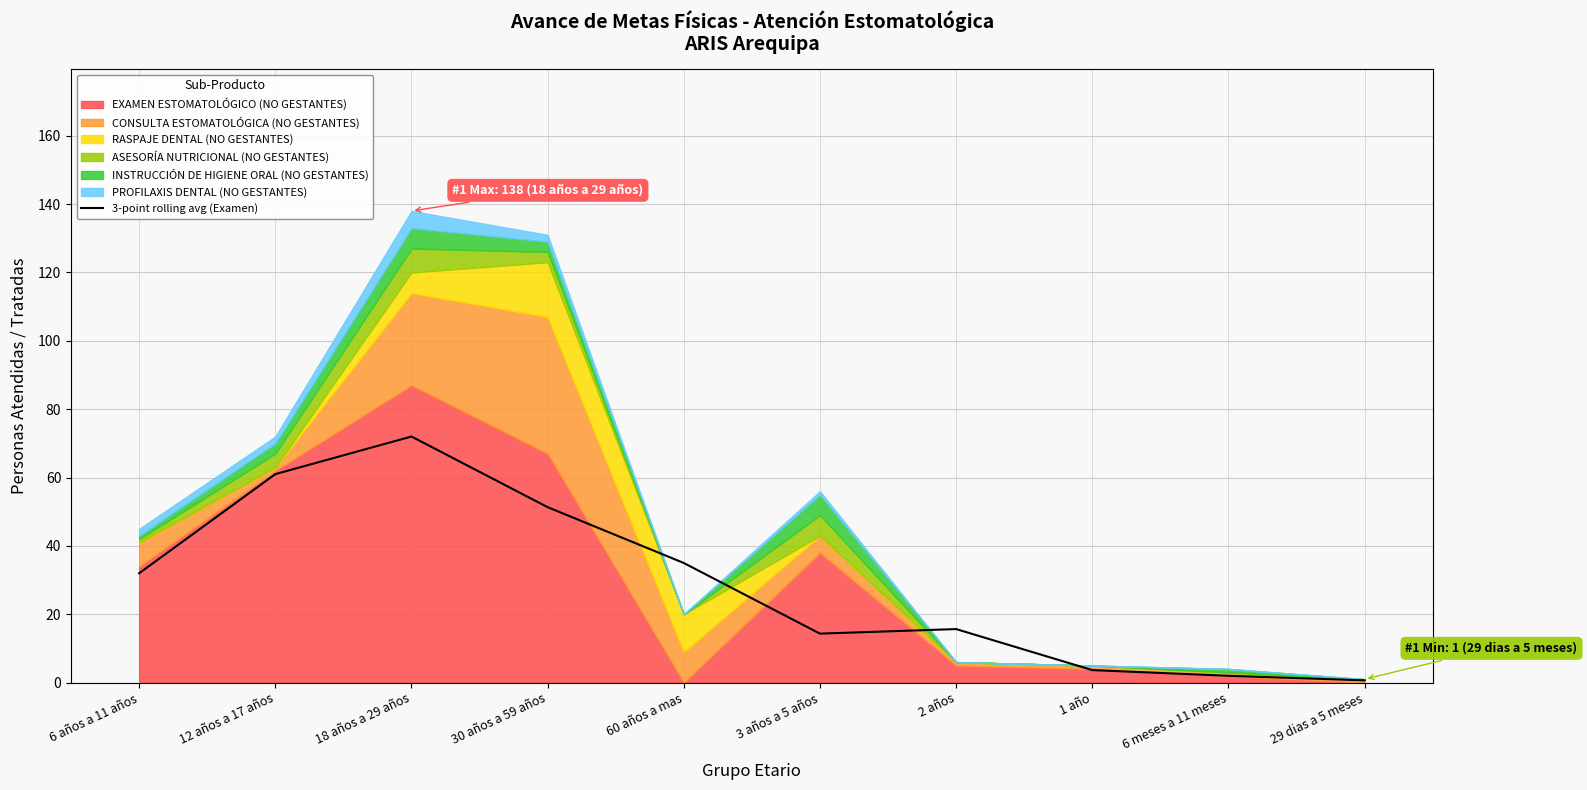

Is it true that the value at 6 años a 11 años is 32.0?

True